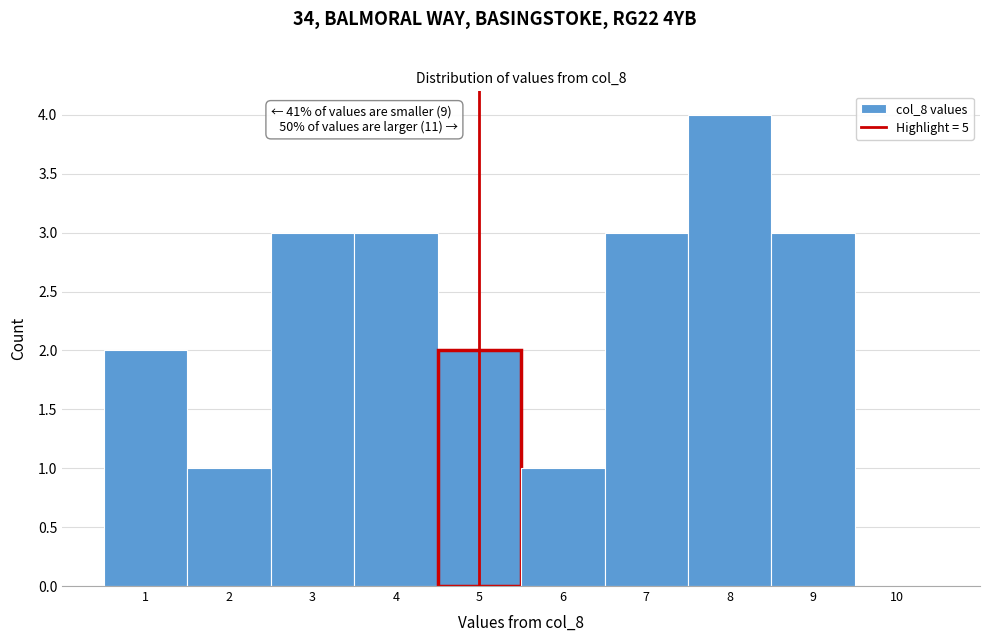

Which range on the x-axis has the tallest bar?

7.5 to 8.5